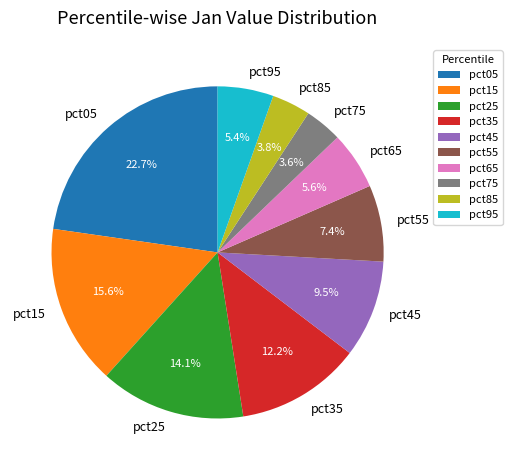

Which slice is the largest?

pct05